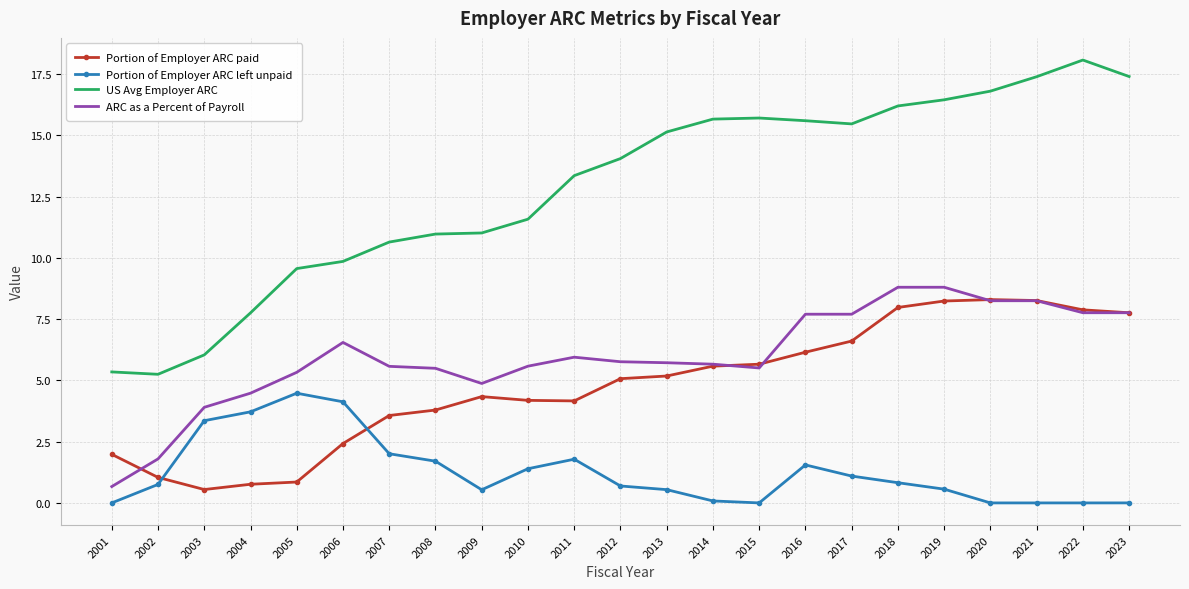

Which series changed the most between 2004 and 2016?

US Avg Employer ARC